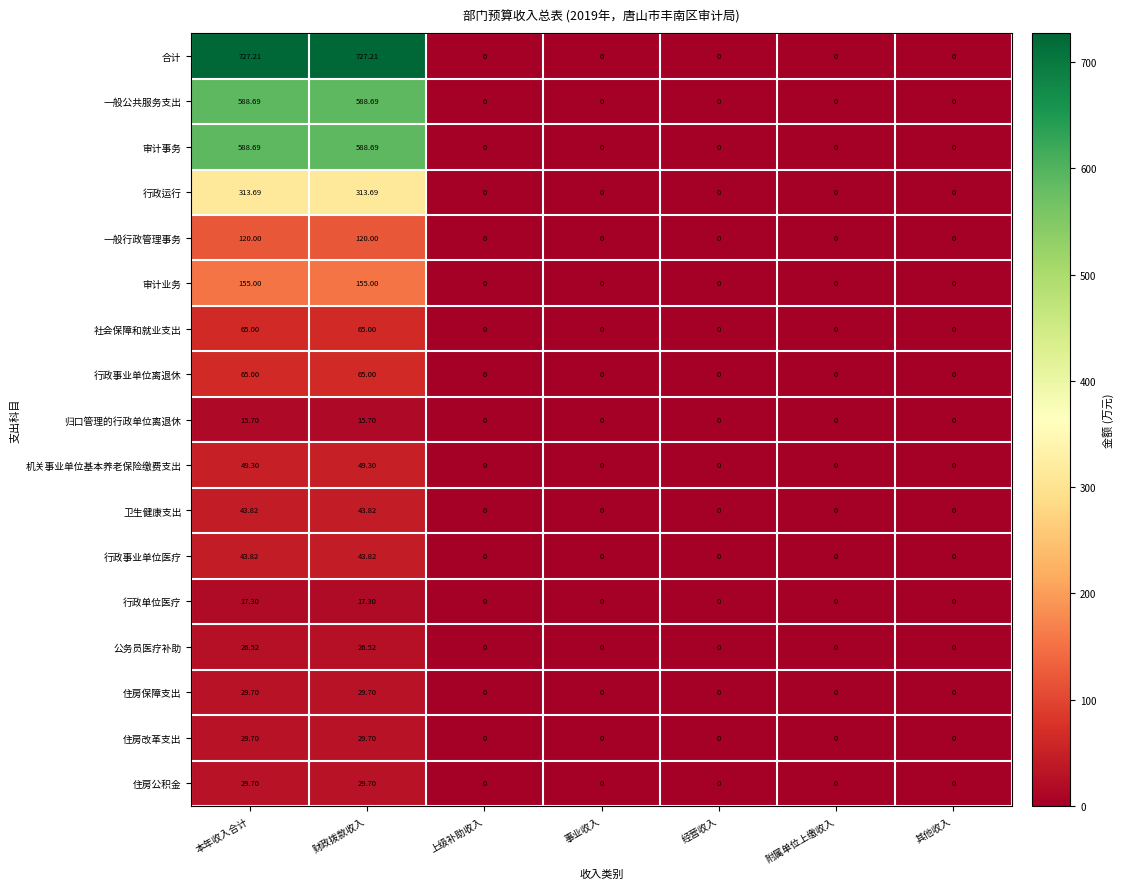

Between 本年收入合计 and 经营收入, which series saw the biggest shift?

合计